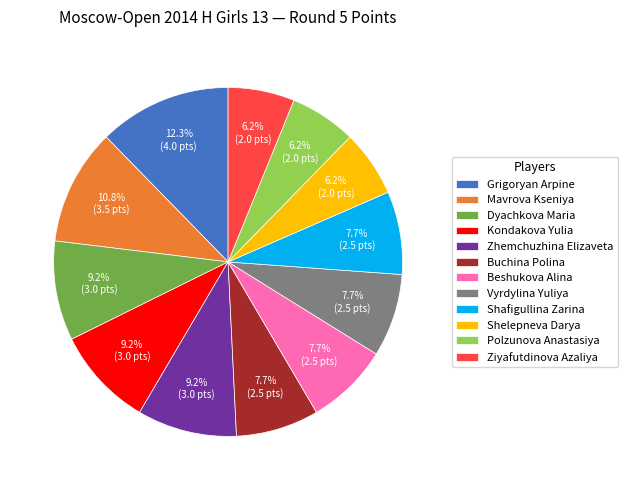

Does Ziyafutdinova Azaliya account for over 50% of the chart?

No